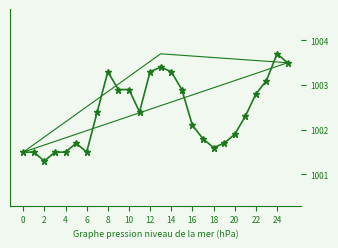

Is this an area chart (filled region under the line)?

No